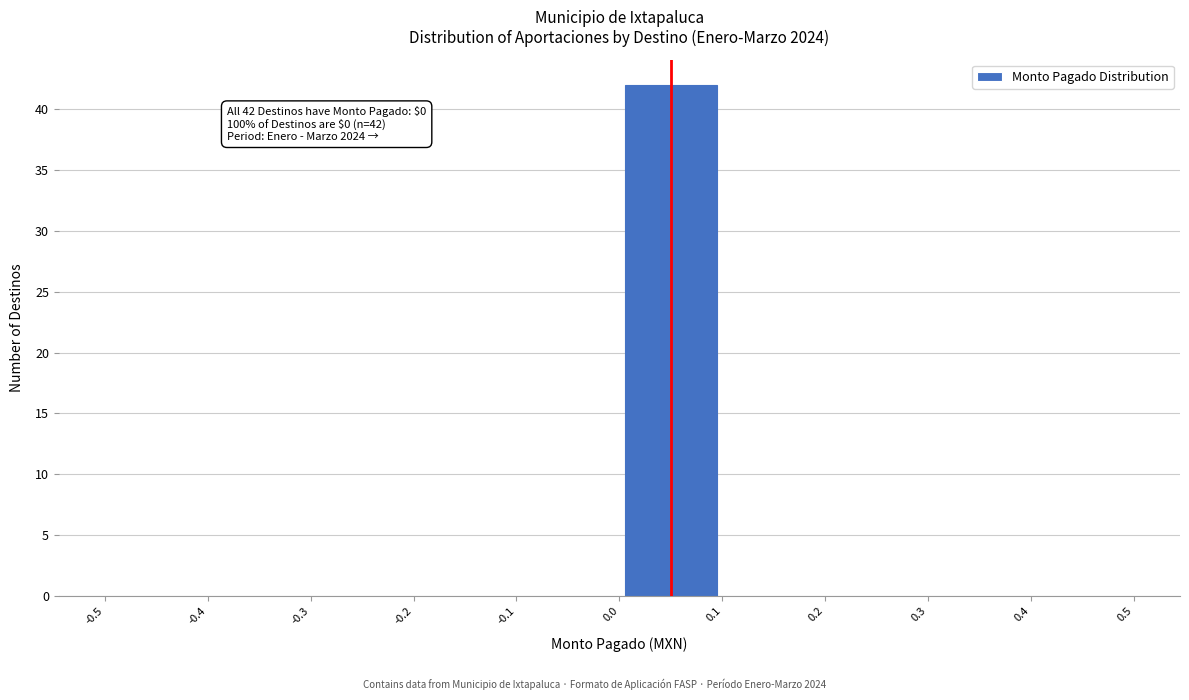

Which range on the x-axis has the tallest bar?

0.0 to 0.1